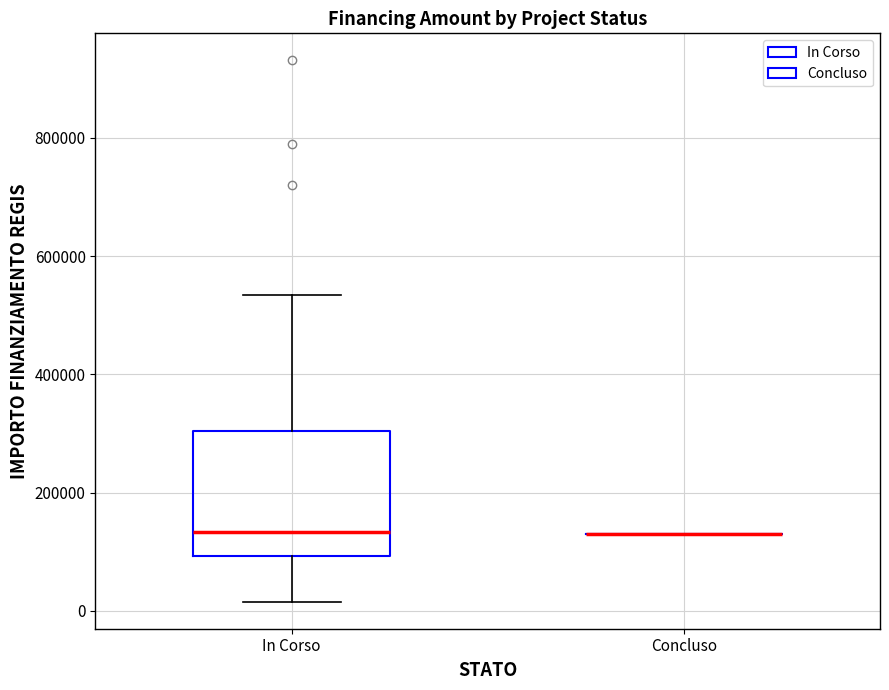

Where does the upper whisker of the box for In Corso end on the y-axis? The values are not printed on the chart, so give them approximately, as read against the axis.

540000